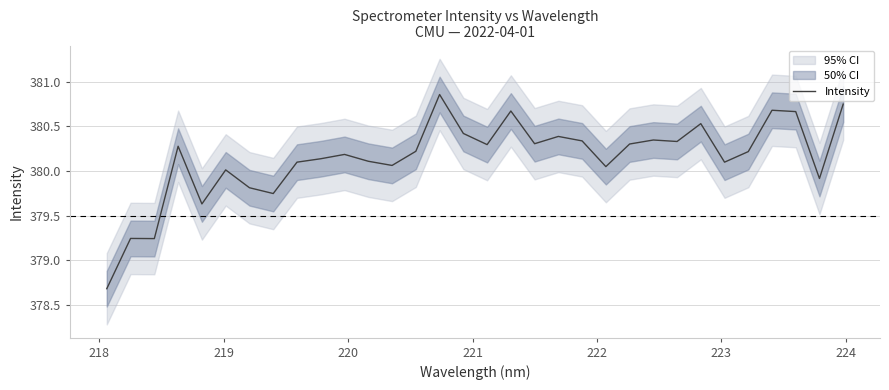

Reading left to right, what are all the values shown in this chart?

378.7	379.2	379.2	380.3	379.6	380.0	379.8	379.7	380.1	380.1	380.2	380.1	380.1	380.2	380.9	380.4	380.3	380.7	380.3	380.4	380.3	380.1	380.3	380.3	380.3	380.5	380.1	380.2	380.7	380.7	379.9	380.8